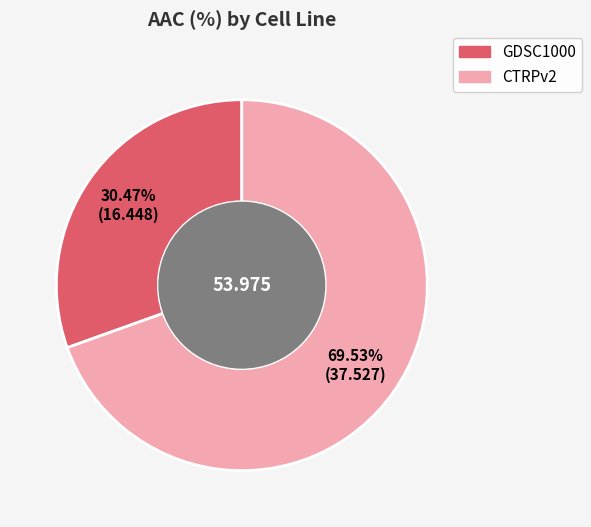

Count the number of slices in the pie.

2